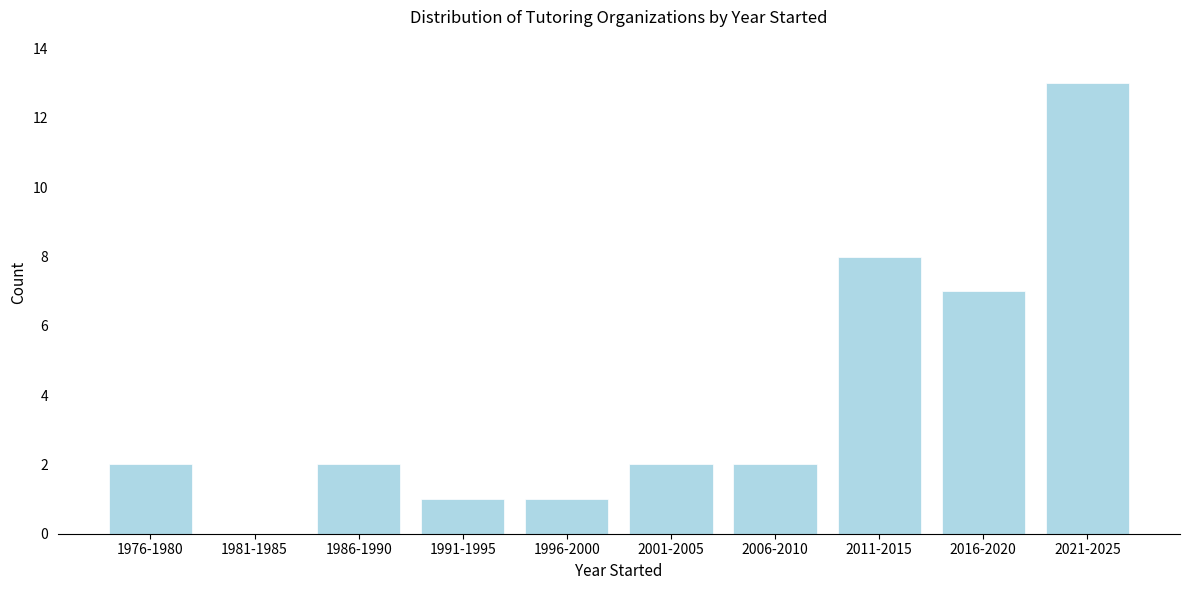

Reading left to right, transcribe all the data shown in this chart.

1976-1980=2	1981-1985=0	1986-1990=2	1991-1995=1	1996-2000=1	2001-2005=2	2006-2010=2	2011-2015=8	2016-2020=7	2021-2025=13